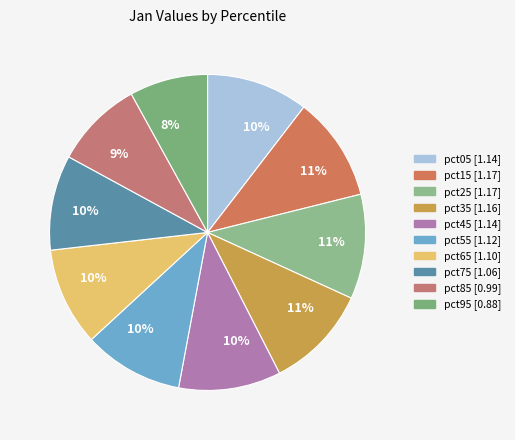

Rank the categories by value from highest to lowest.

pct25, pct15, pct35, pct45, pct05, pct55, pct65, pct75, pct85, pct95